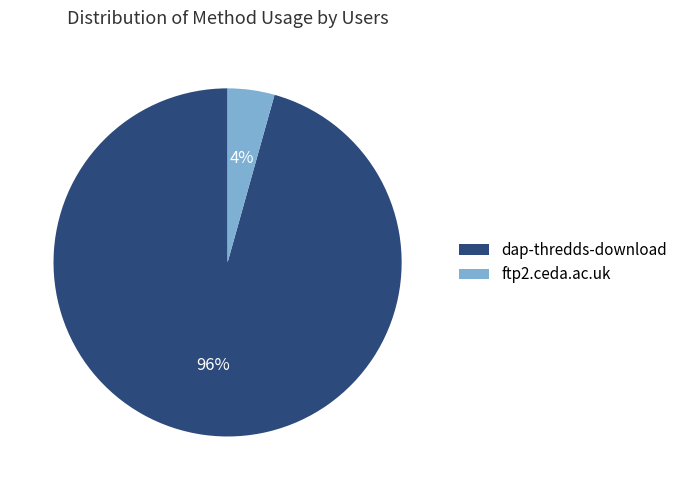

Count the number of slices in the pie.

2